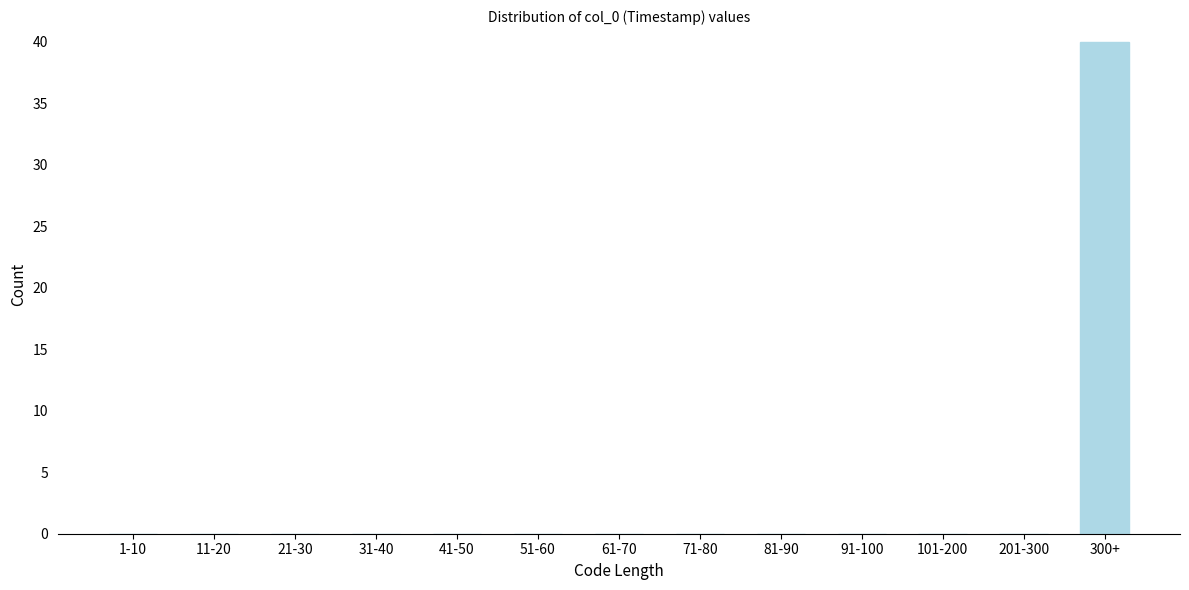

Reading left to right, what are all the values shown in this chart?

1-10=0	11-20=0	21-30=0	31-40=0	41-50=0	51-60=0	61-70=0	71-80=0	81-90=0	91-100=0	101-200=0	201-300=0	300+=40